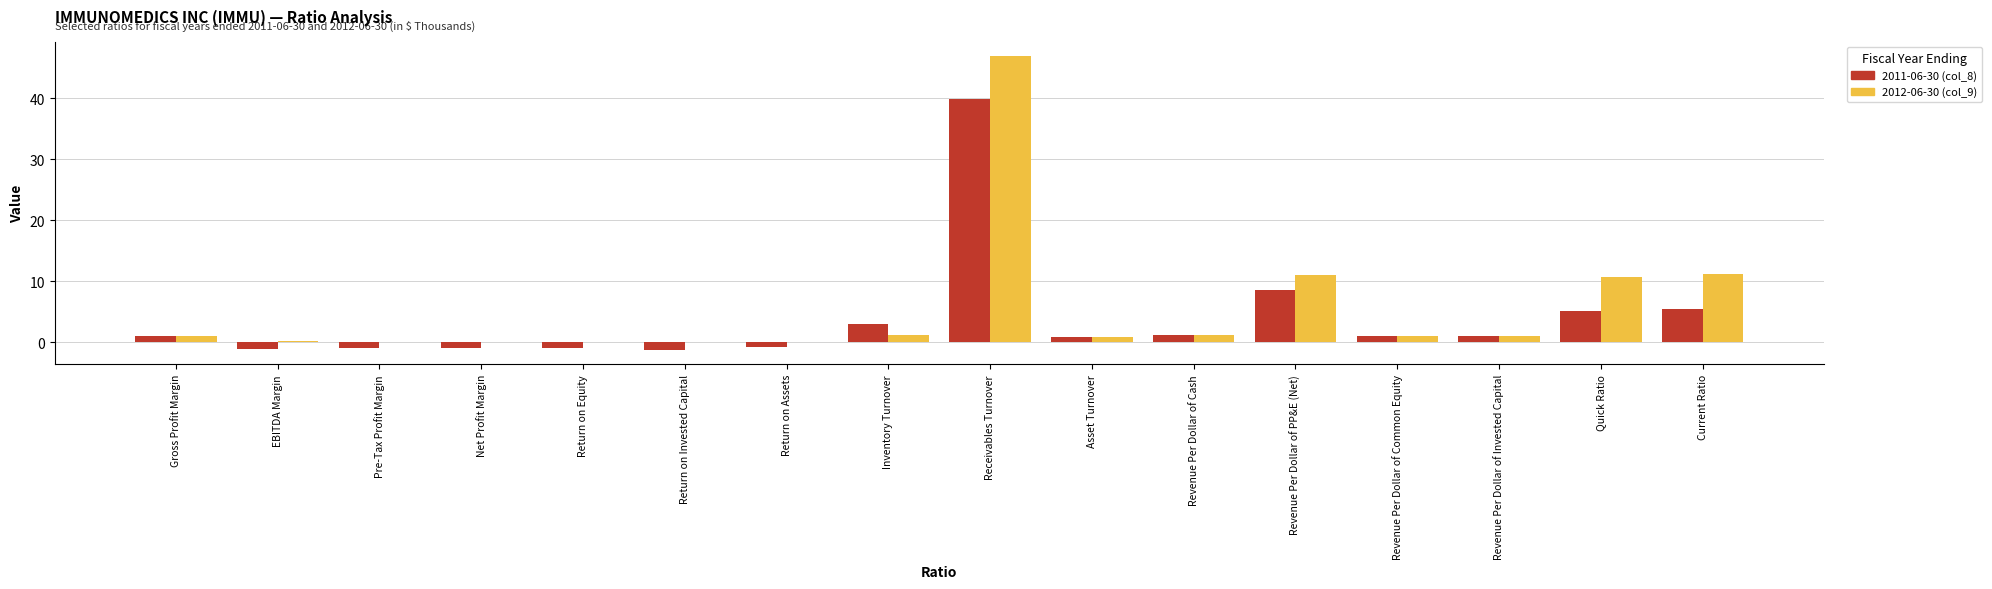

Which series changed the most between Receivables Turnover and Revenue Per Dollar of PP&E (Net)?

2012-06-30 (col_9)